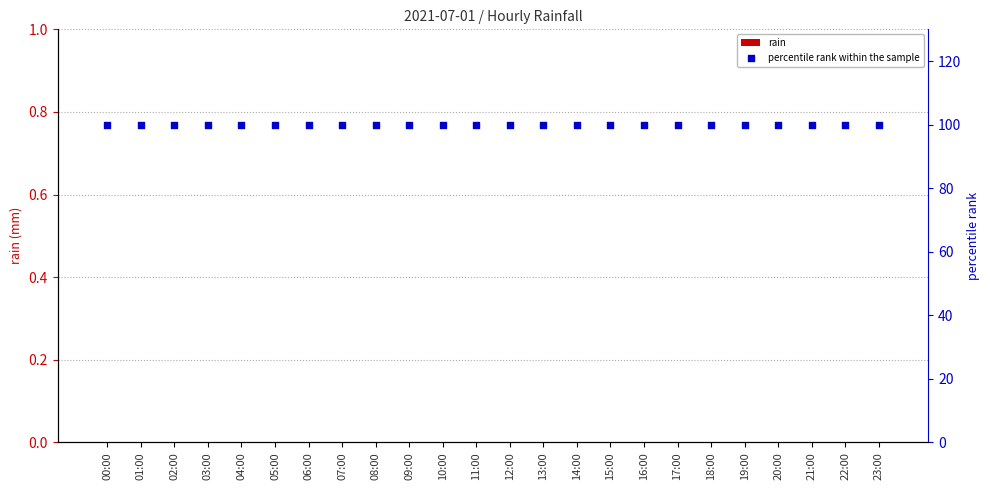

Which series contains the highest Y value?

percentile rank within the sample